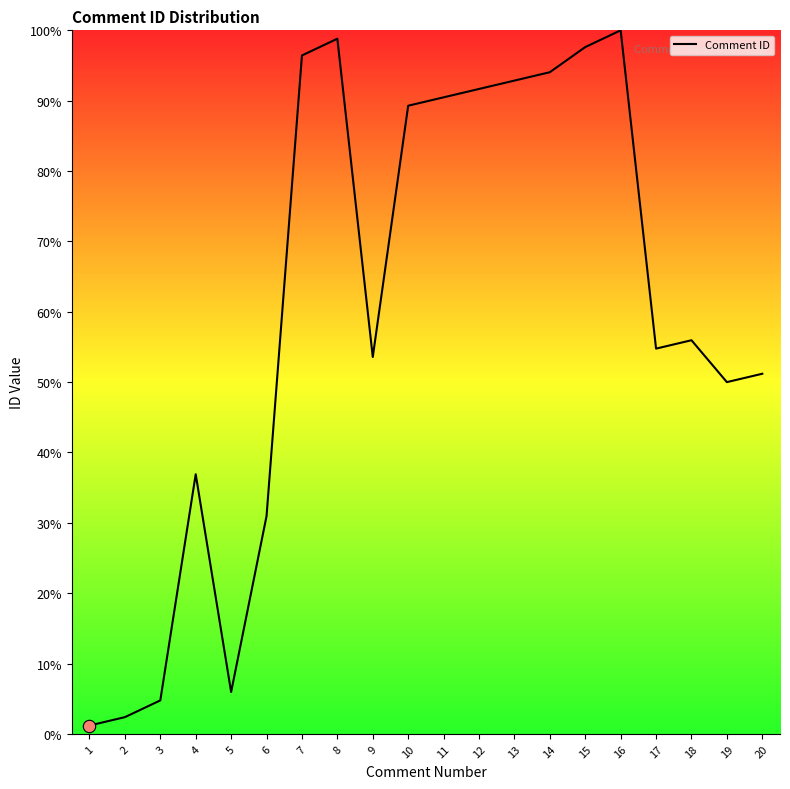

Which has a higher value, 20 or 15?

15